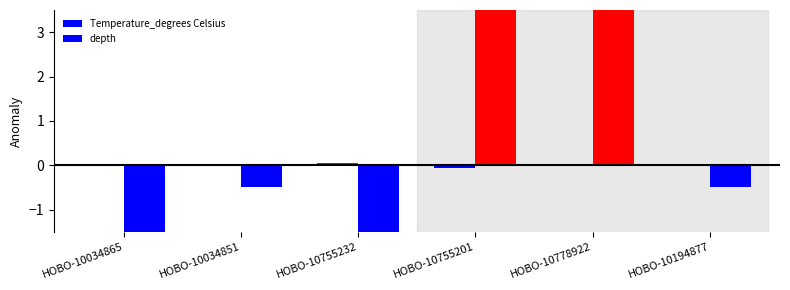

Is it true that depth equals 2.5 at HOBO-10755201?

False